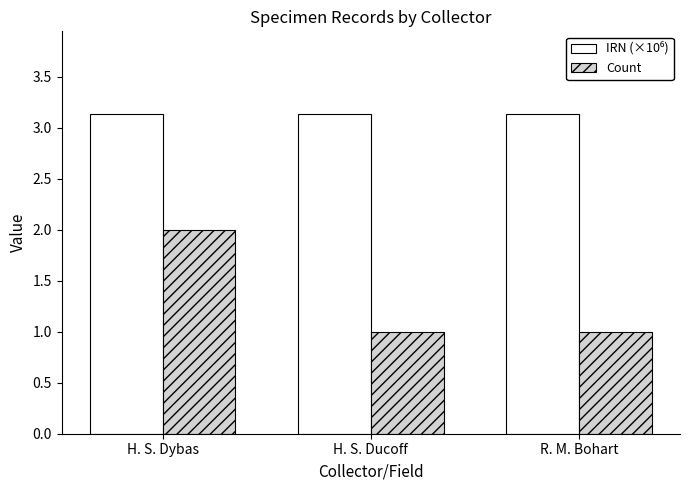

What is the difference between the highest and lowest values at R. M. Bohart?

2.1